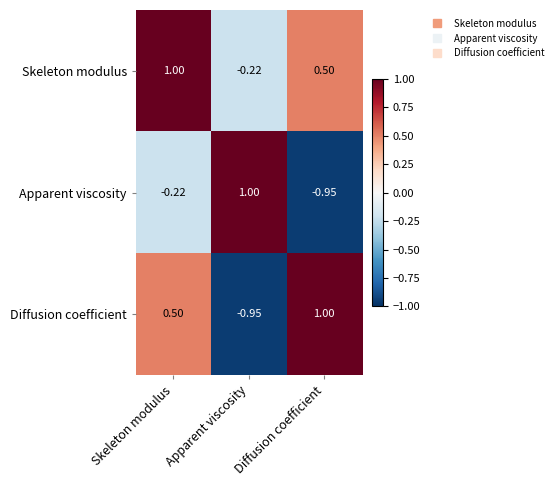

Rank the categories by Diffusion coefficient value from lowest to highest.

Apparent viscosity, Skeleton modulus, Diffusion coefficient